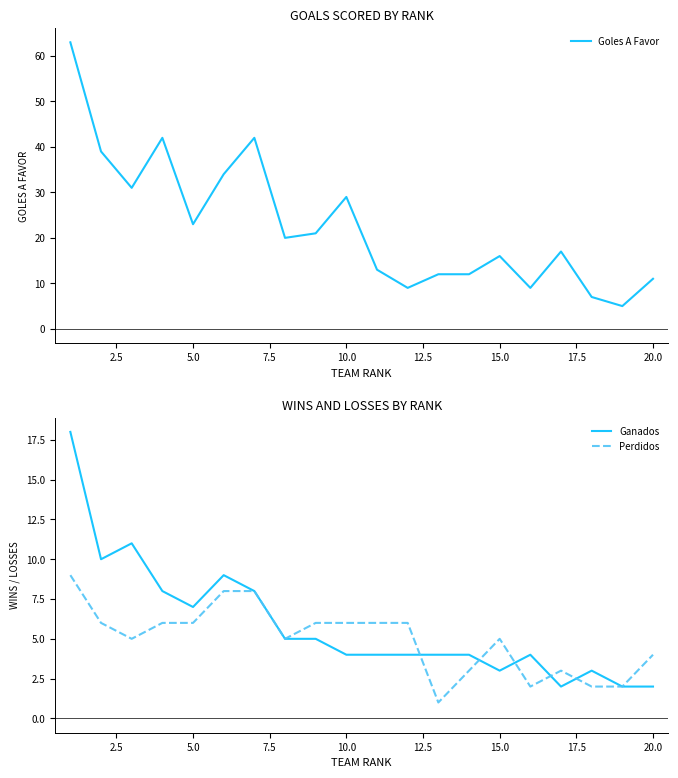

The Ganados series shows 2 at 15.0. True or false?

False